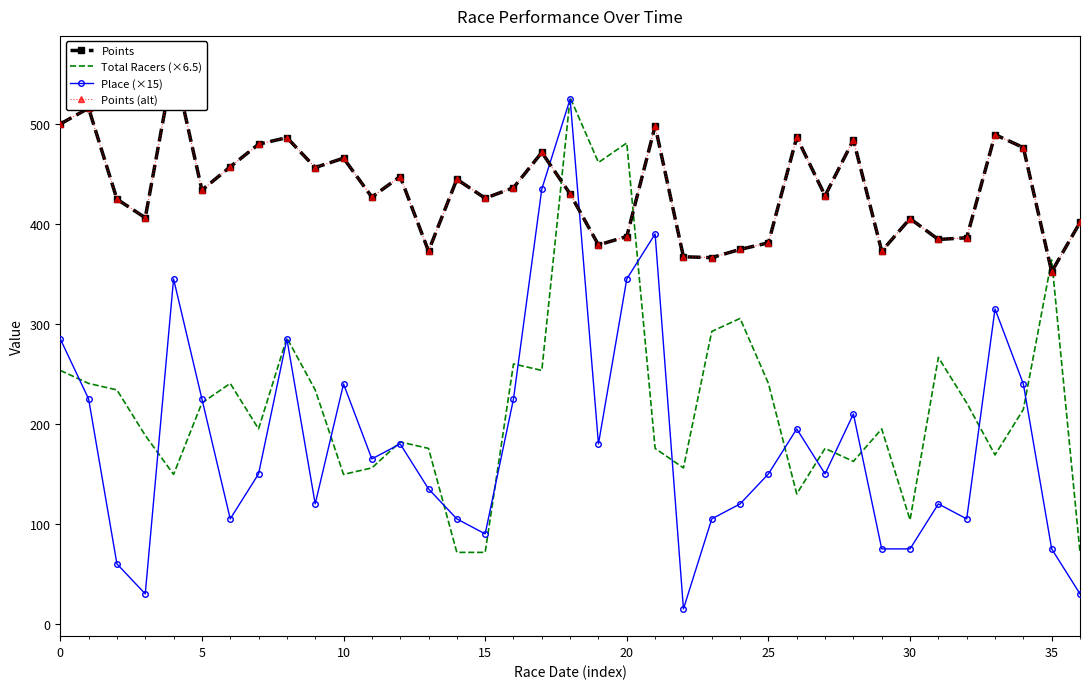

Is it true that Place (×15) equals 65.4 at 24?

False